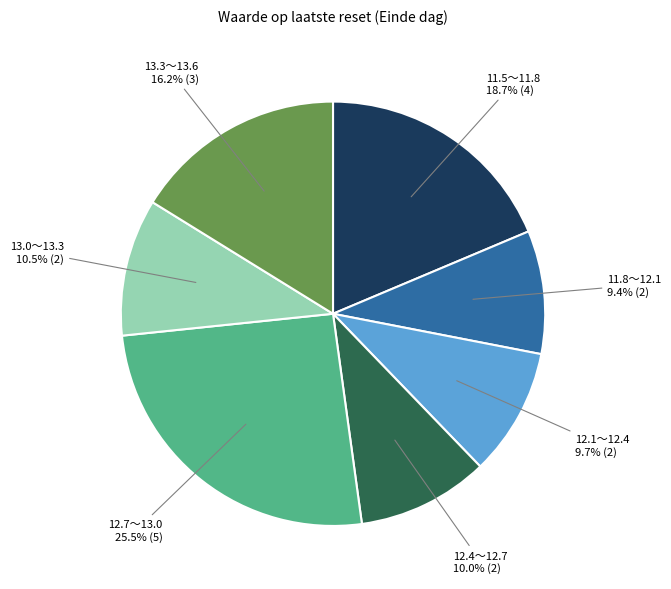

Count the number of slices in the pie.

7